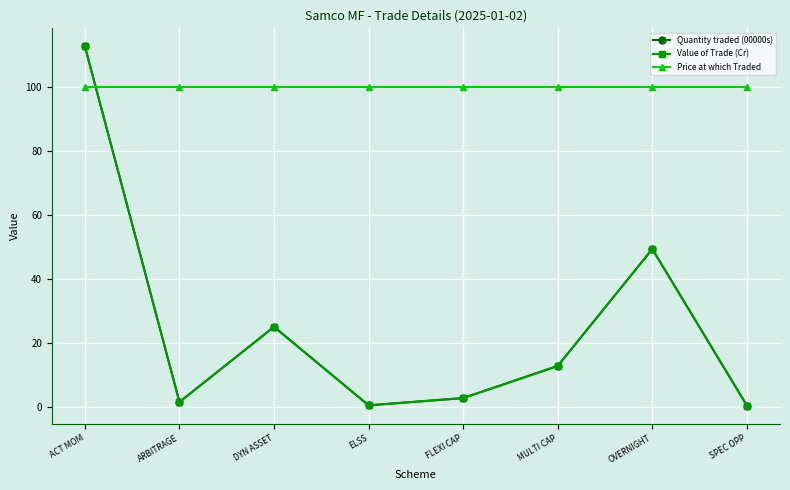

What is the label of the 1st point from the right?

SPEC OPP